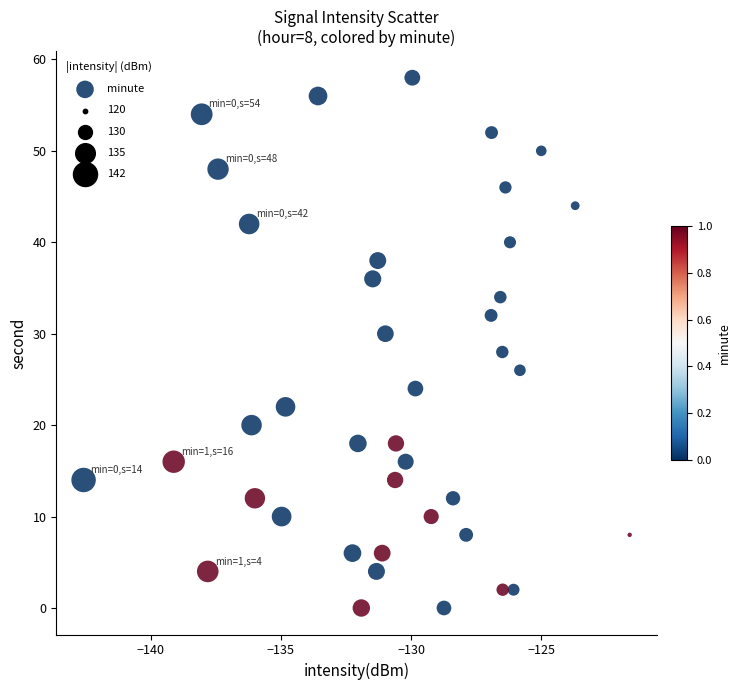

What is the range of Y values (max minus min)?

58